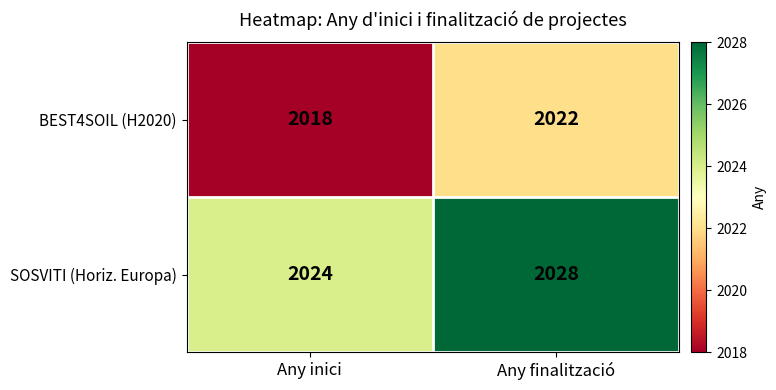

What is the average value of the SOSVITI (Horiz. Europa) series?

2026